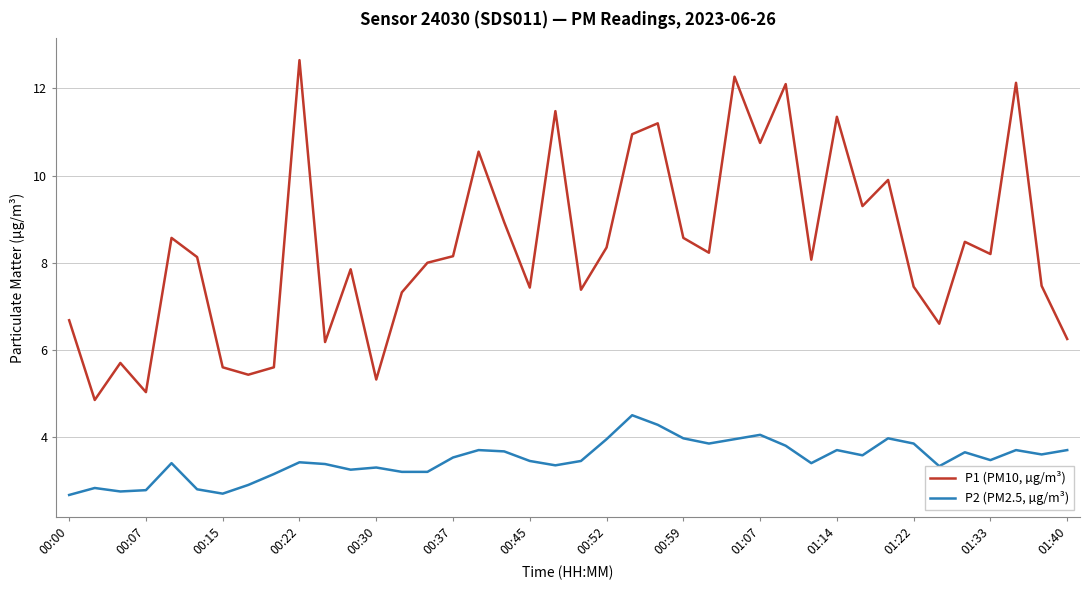

Which series has the largest total across all categories?

P1 (PM10, µg/m³)